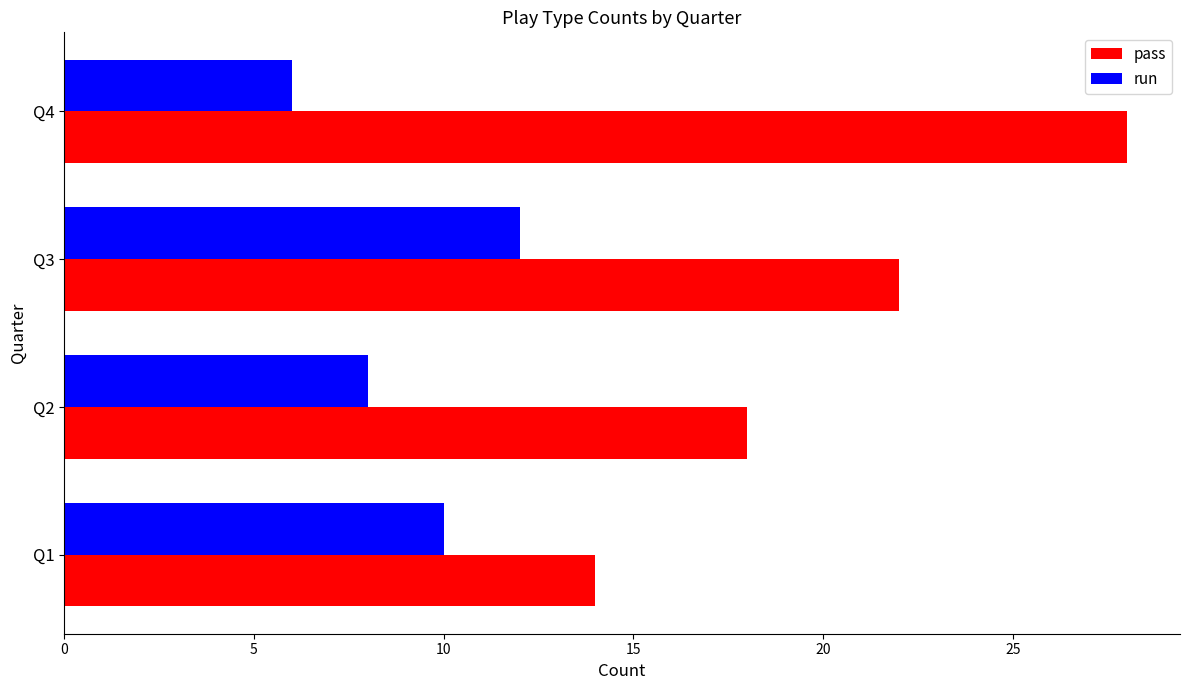

What is the spread (max minus min) of values at Q3?

10